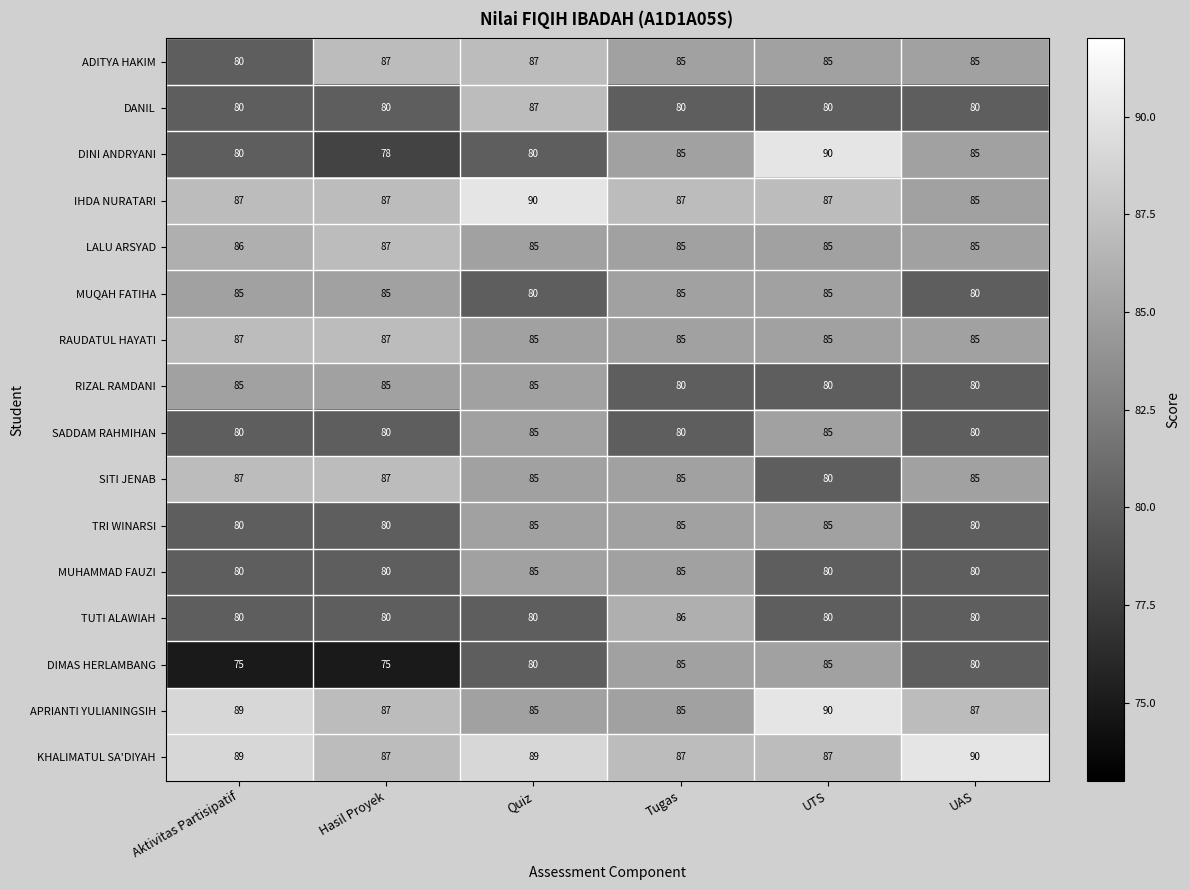

What is the sum of the MUQAH FATIHA values at UAS and Quiz?

160